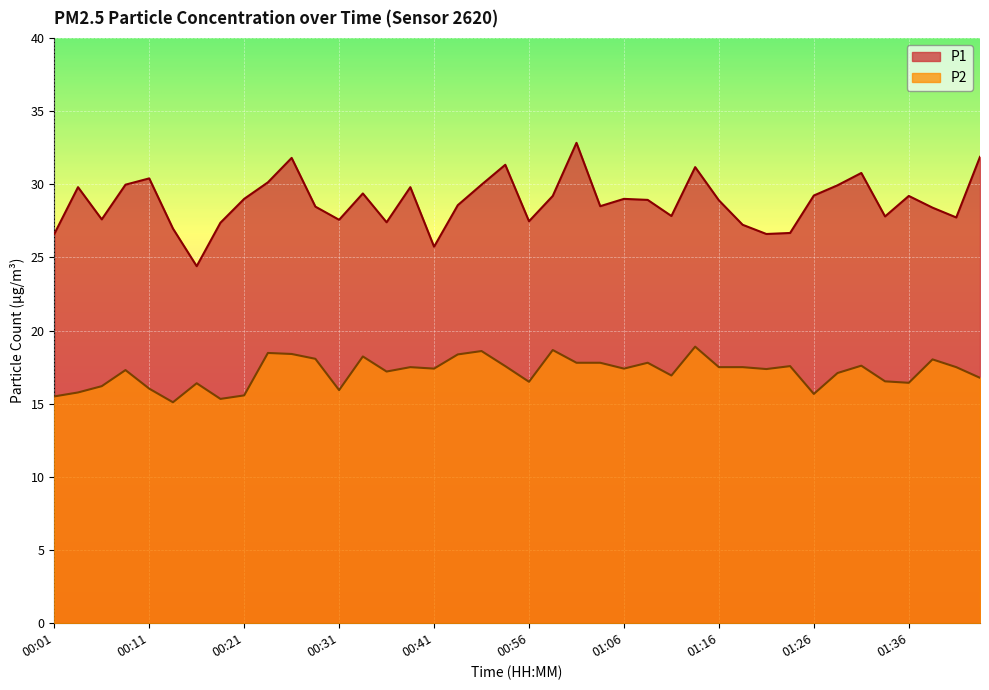

What is the difference between the P2 values at 00:06 and 01:16?

1.3